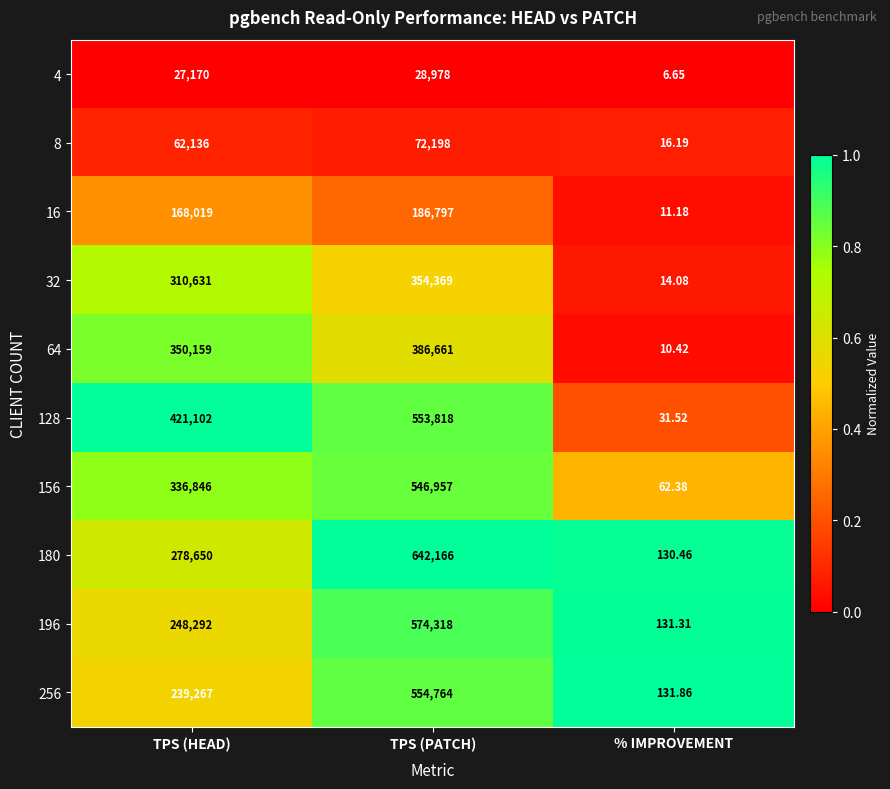

Is the value of 64 at % IMPROVEMENT greater than the value of 4 at TPS (PATCH)?

No